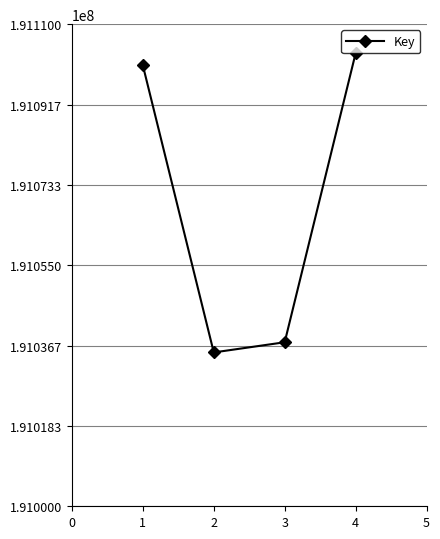

How many values are below 191100573?

2